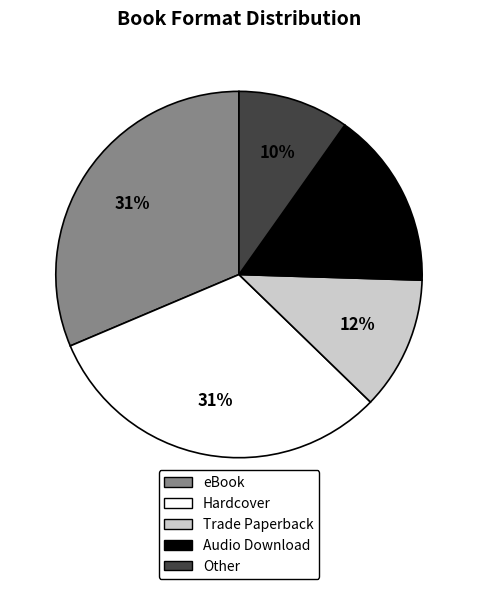

Which category has the smallest portion of the pie?

Other